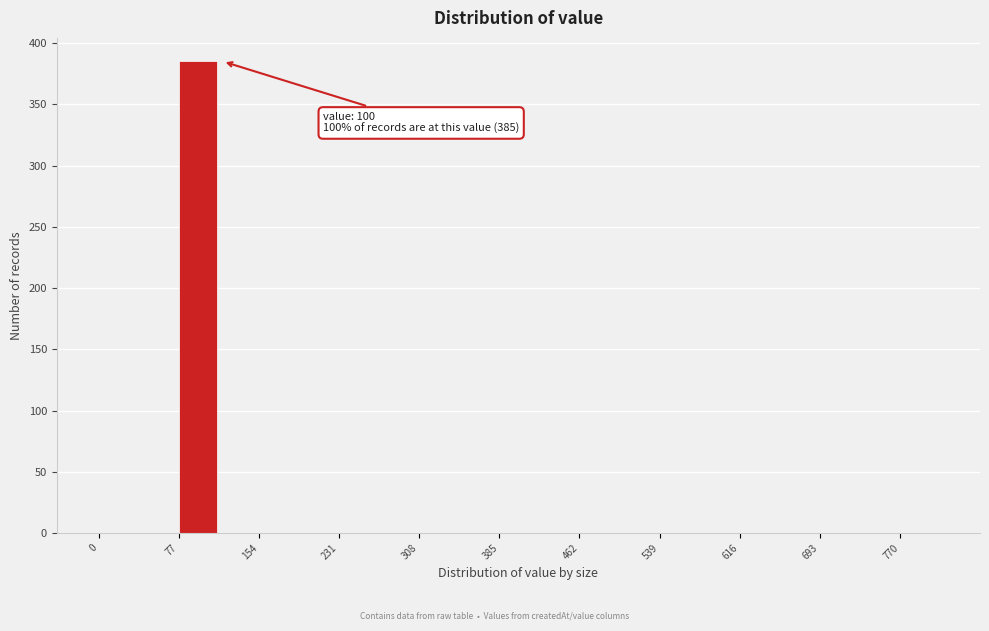

Read against the x-axis, roughly where is the centre of the tallest bar?

100